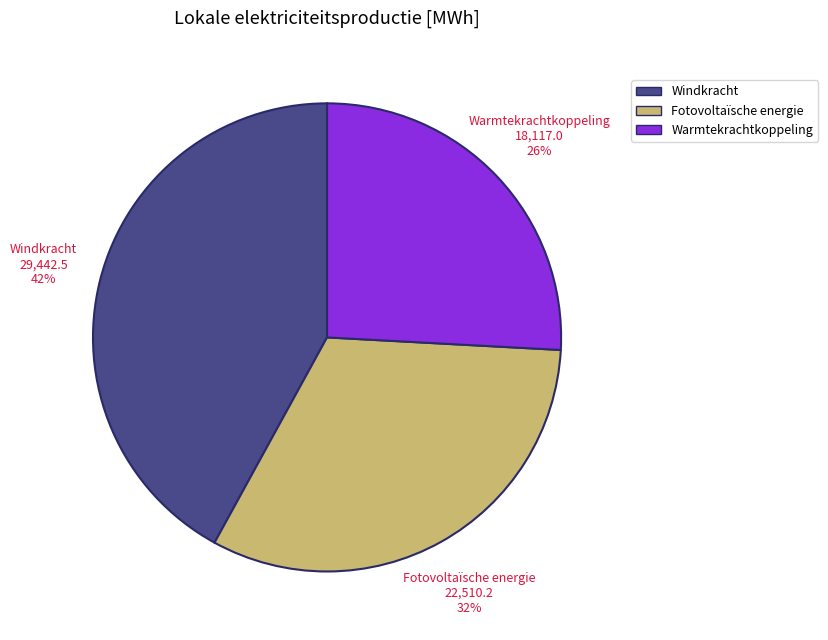

Which category has the biggest portion of the pie?

Windkracht